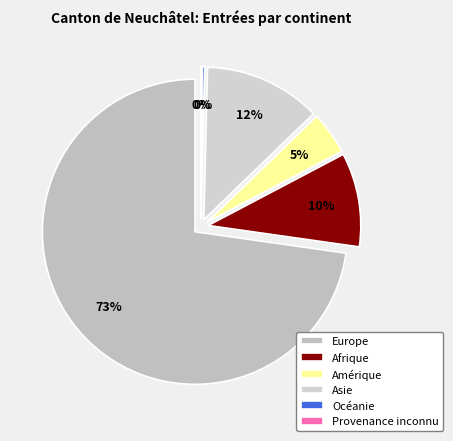

To the nearest percent, what is the average slice percentage?

17%